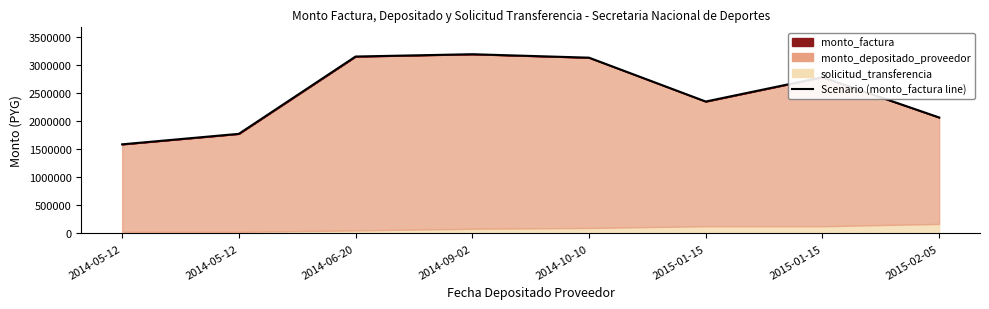

What is the average value?

2500000